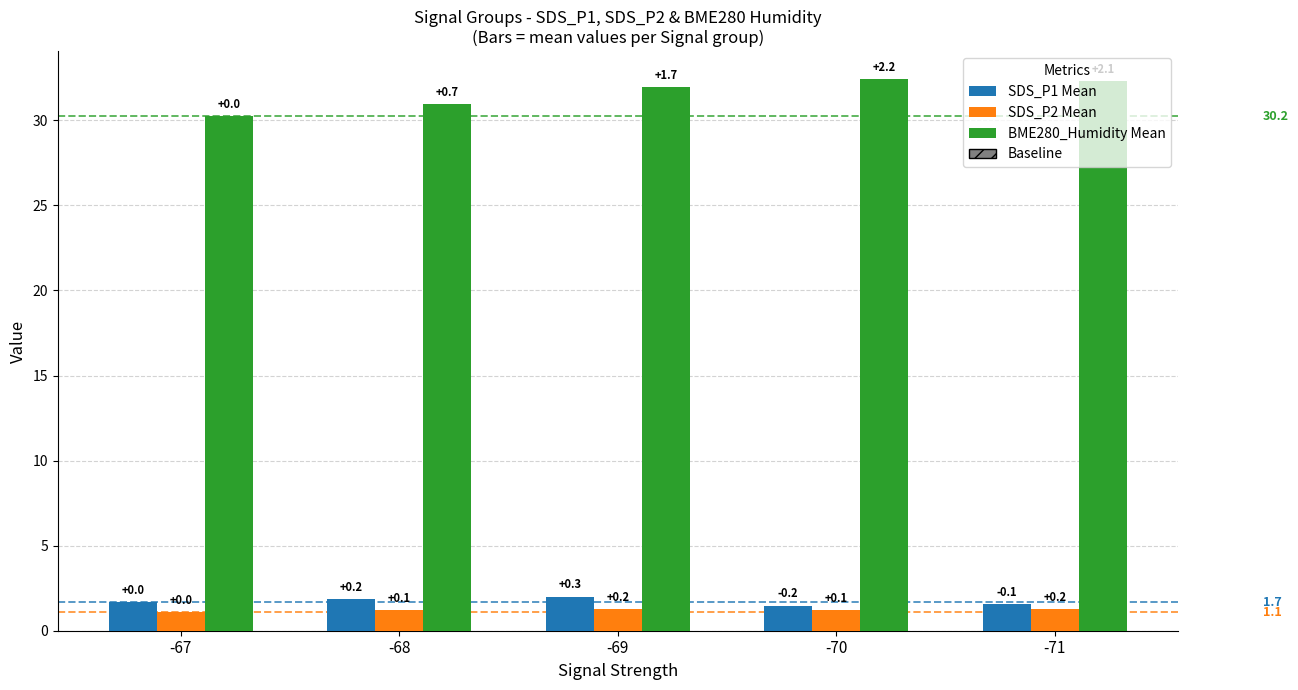

The value of BME280_Humidity Mean at -67 is 30.2. True or false?

True